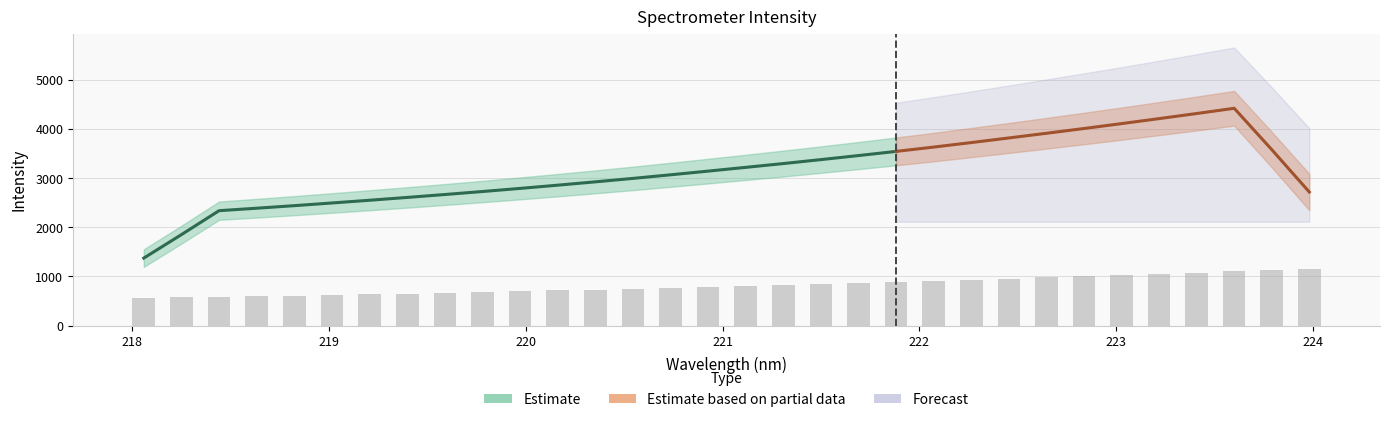

What is the value of the 6th bar from the left?

622.3